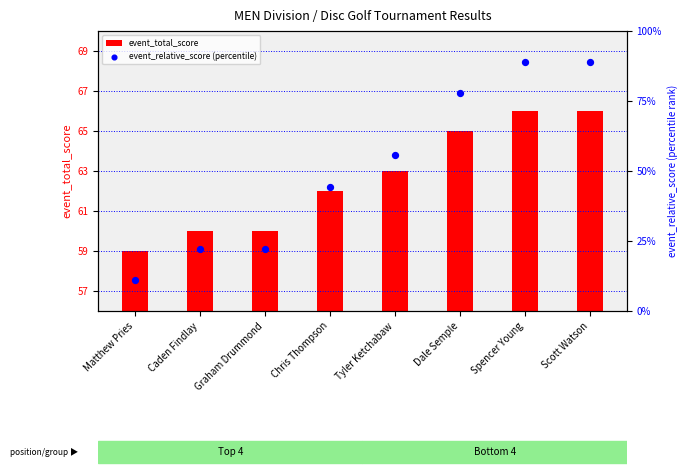

What are all the series names shown in the legend?

event_total_score, event_relative_score (percentile)